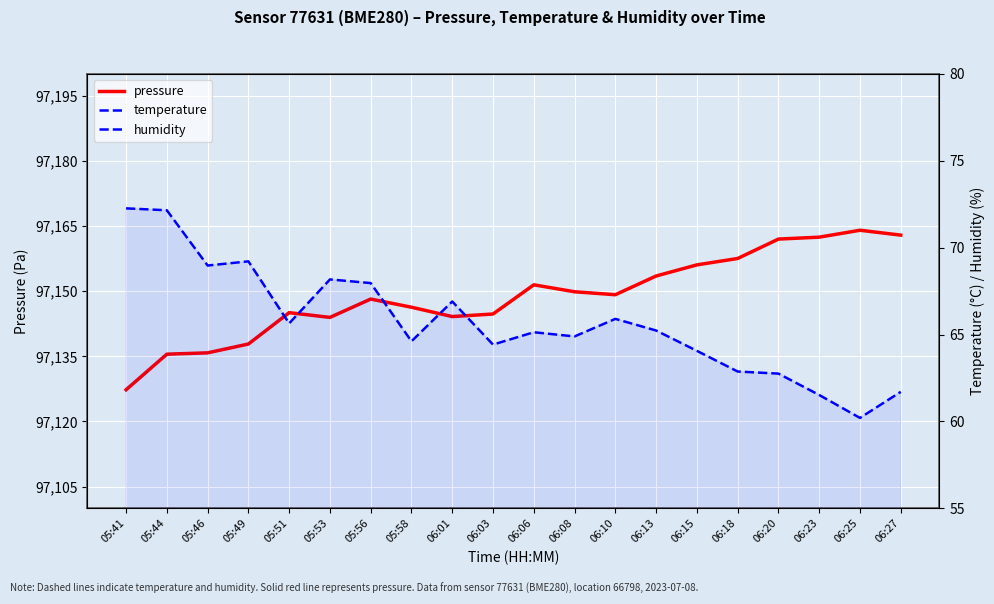

True or false: pressure and humidity intersect in this chart.

False